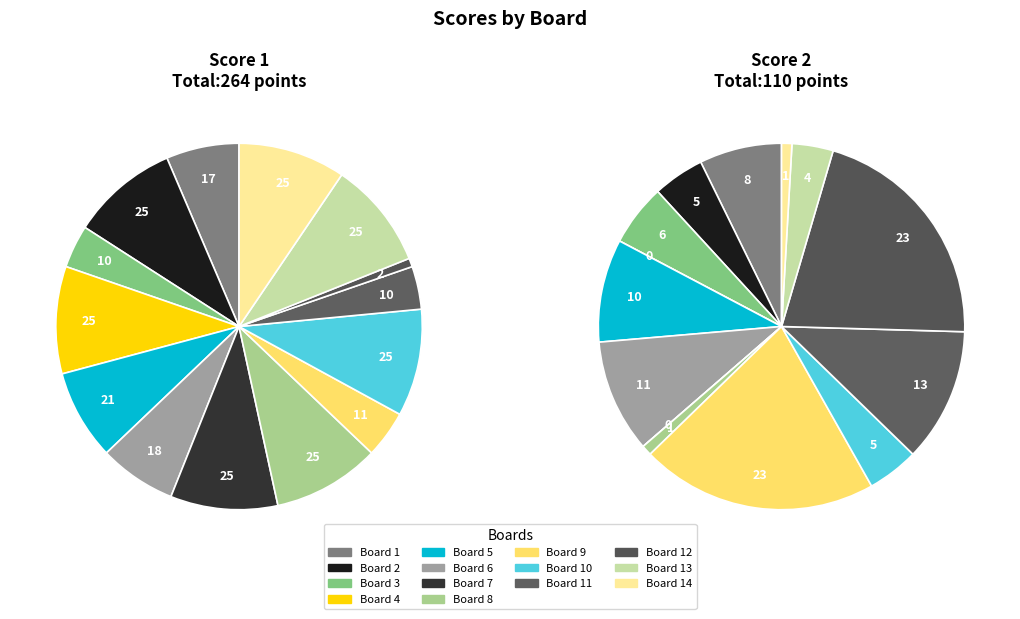

Is Board 10 the majority of the pie?

No